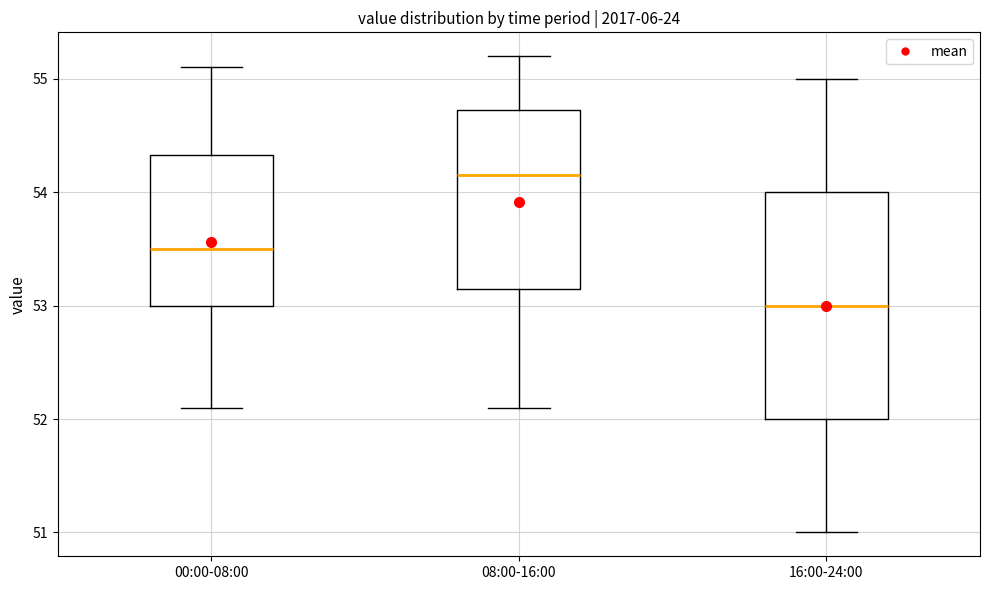

Which box's median line is the lowest?

16:00-24:00